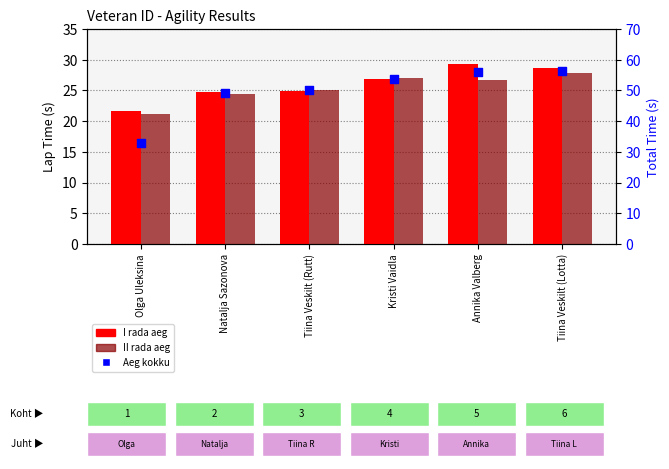

Which series reaches the maximum Y coordinate?

Aeg kokku